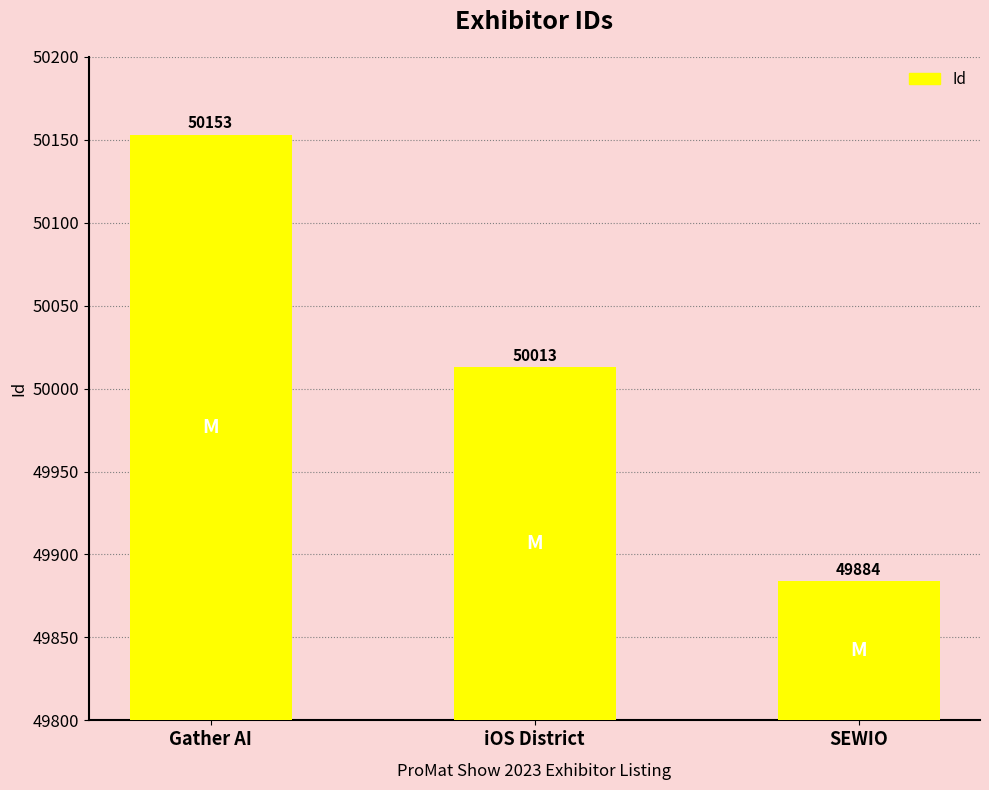

Rank the categories by value from highest to lowest.

Gather AI, iOS District, SEWIO